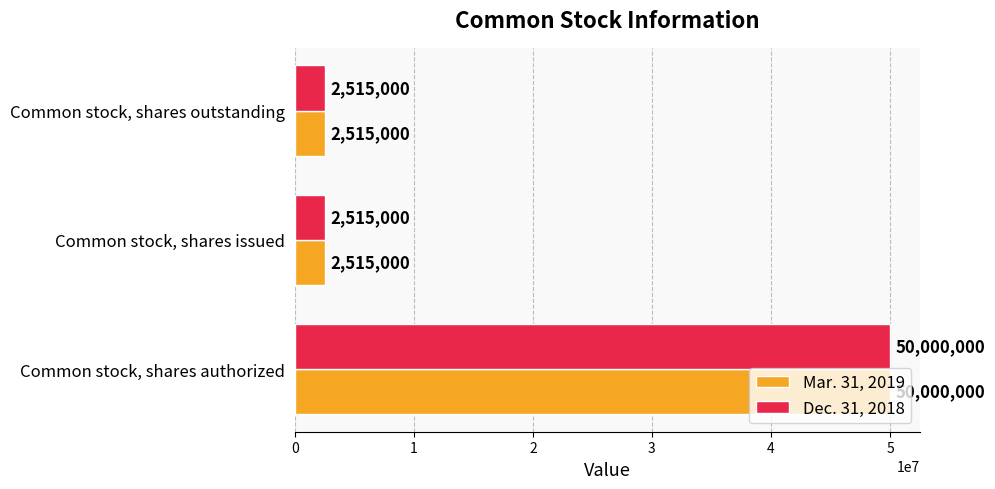

The value of Mar. 31, 2019 at Common stock, shares authorized is 67876956. True or false?

False